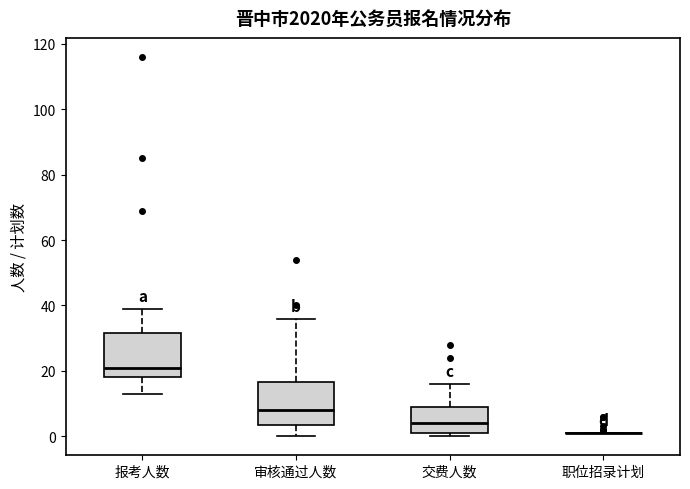

Reading left to right, read every box against the y-axis: the position of its median line, the range the box covers, and the ends of its whiskers. The values are not printed on the chart, so give them approximately, as read against the axis.

报考人数: median 22, box 18 to 32, whiskers 14 to 40
审核通过人数: median 8, box 4 to 16, whiskers 0 to 36
交费人数: median 4, box 2 to 10, whiskers 0 to 16
职位招录计划: box collapsed to a line at 2, whiskers 2 to 2